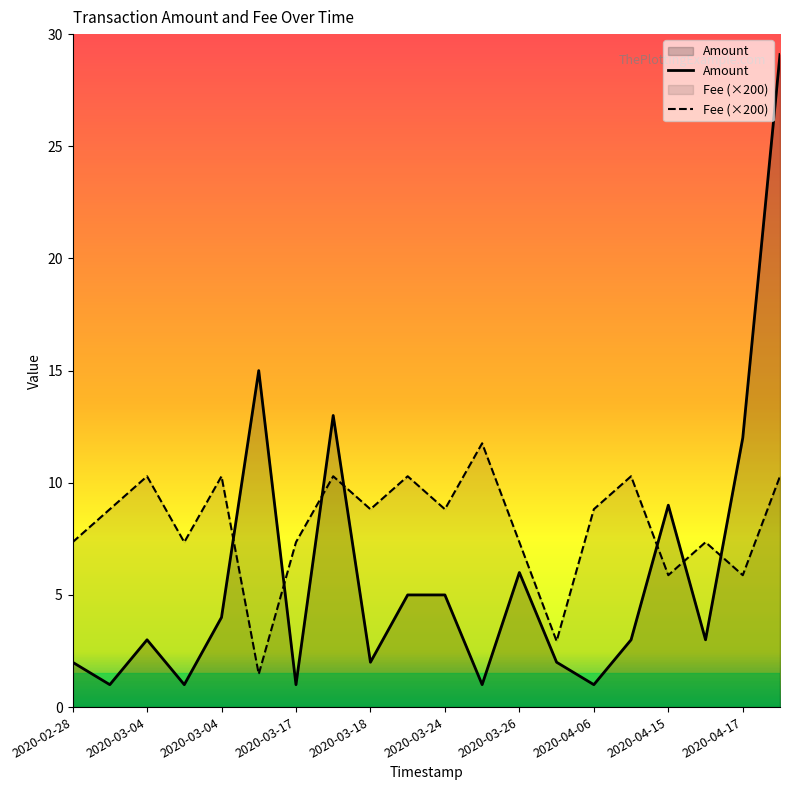

At how many categories does at least one series exceed 1?

20